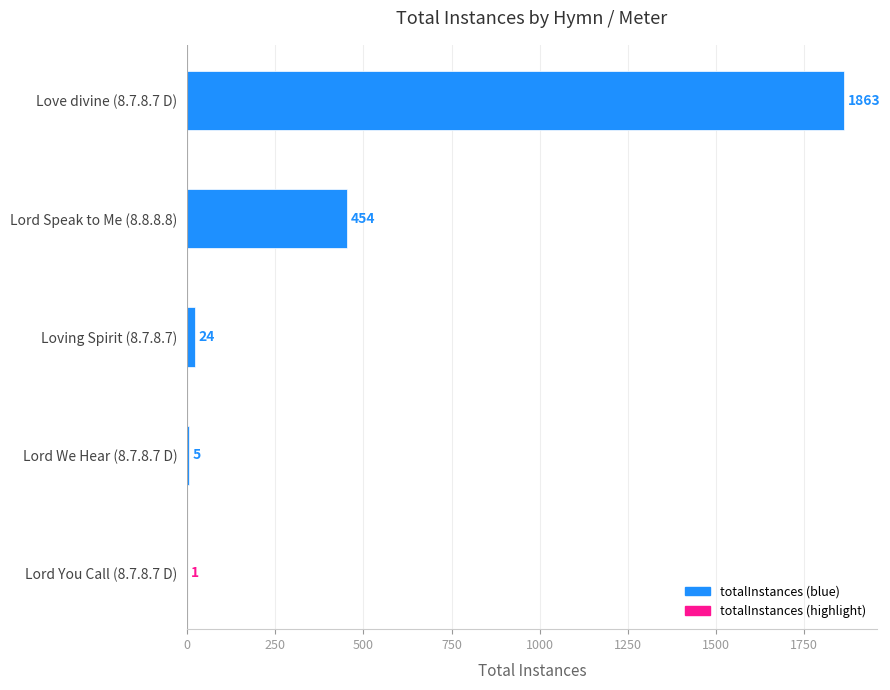

What is the average value?

469